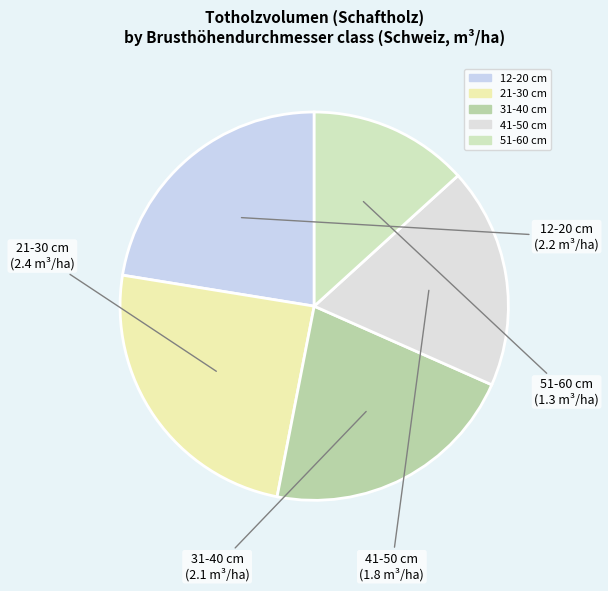

Which has a higher value, 51-60 cm or 12-20 cm?

12-20 cm